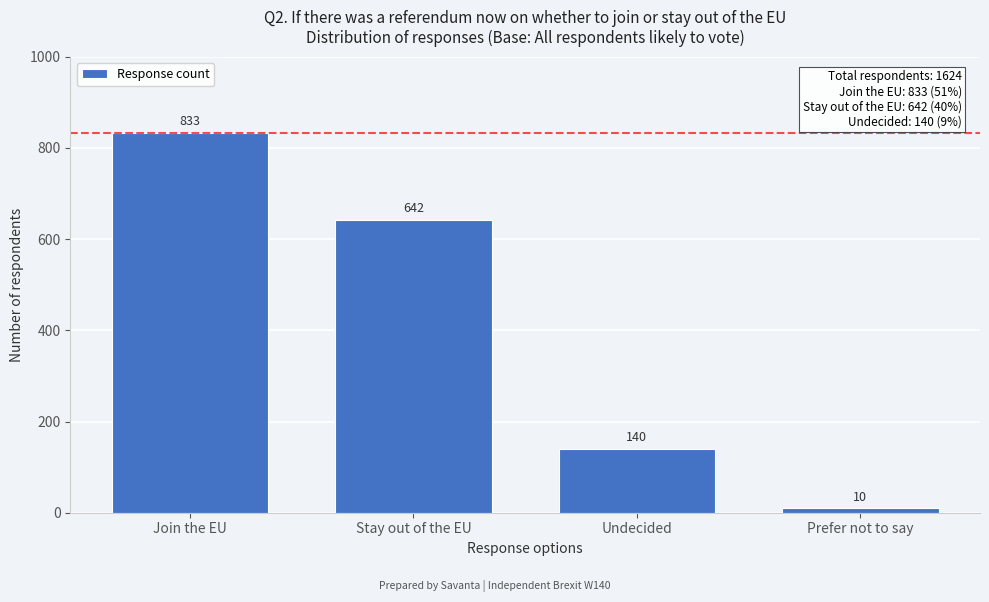

Reading right to left, what are all the values shown in this chart?

10	140	642	833